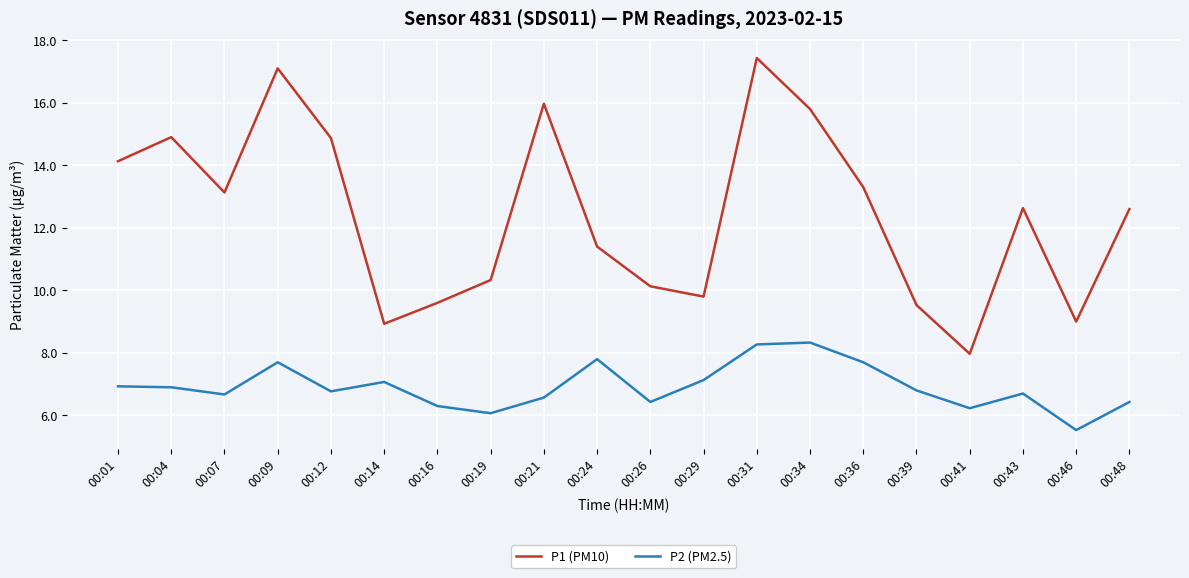

Is the value of P1 (PM10) at 00:24 greater than the value of P2 (PM2.5) at 00:39?

Yes